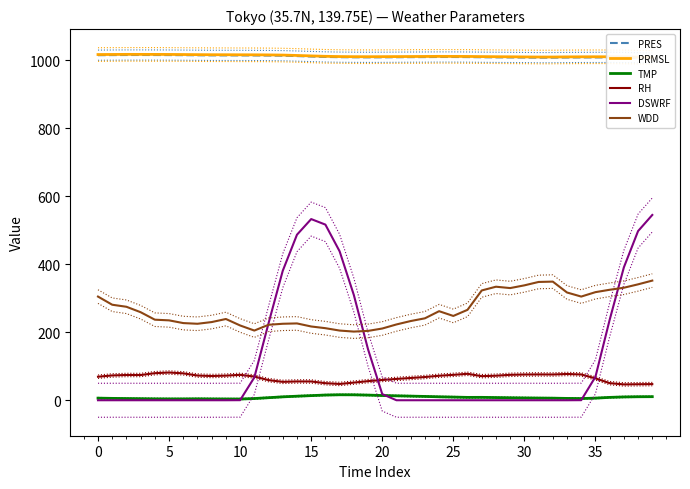

Is it true that RH equals 15.7 at 0?

False